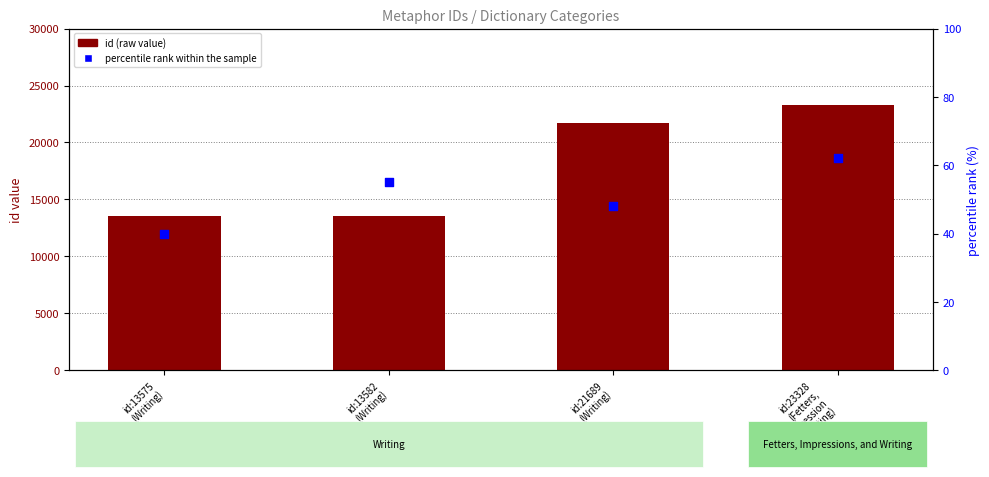

What are all the series names shown in the legend?

id (raw value), percentile rank within the sample